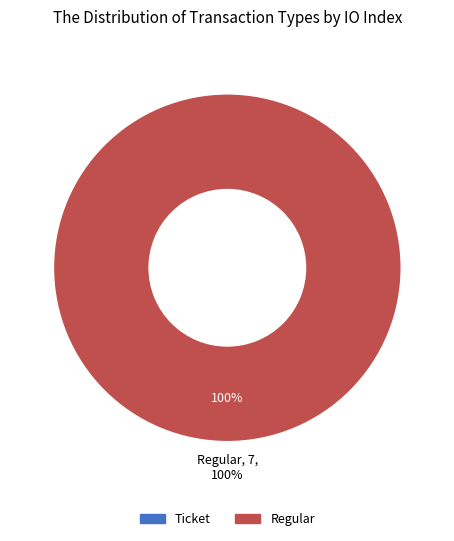

Is the sum of Ticket and Regular greater than half?

Yes